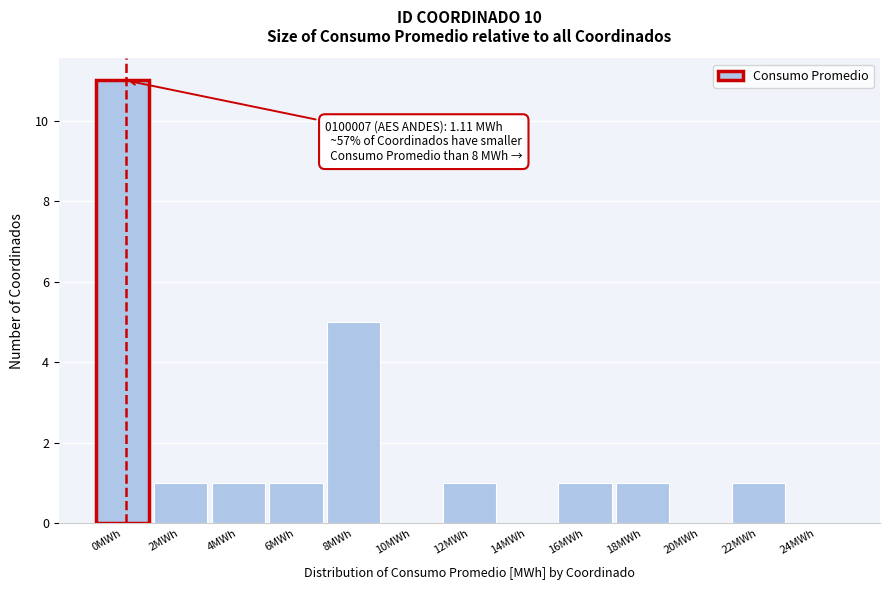

Reading left to right, list all the values displayed in this chart.

0MWh=11	2MWh=1	4MWh=1	6MWh=1	8MWh=5	10MWh=0	12MWh=1	14MWh=0	16MWh=1	18MWh=1	20MWh=0	22MWh=1	24MWh=0